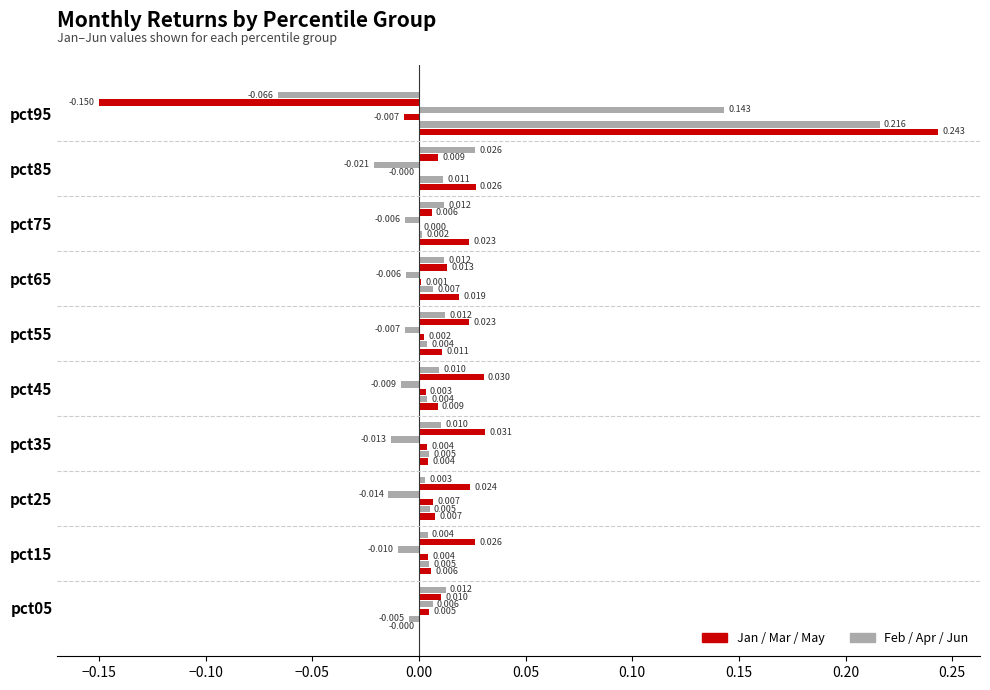

How many data points does each series have?

10